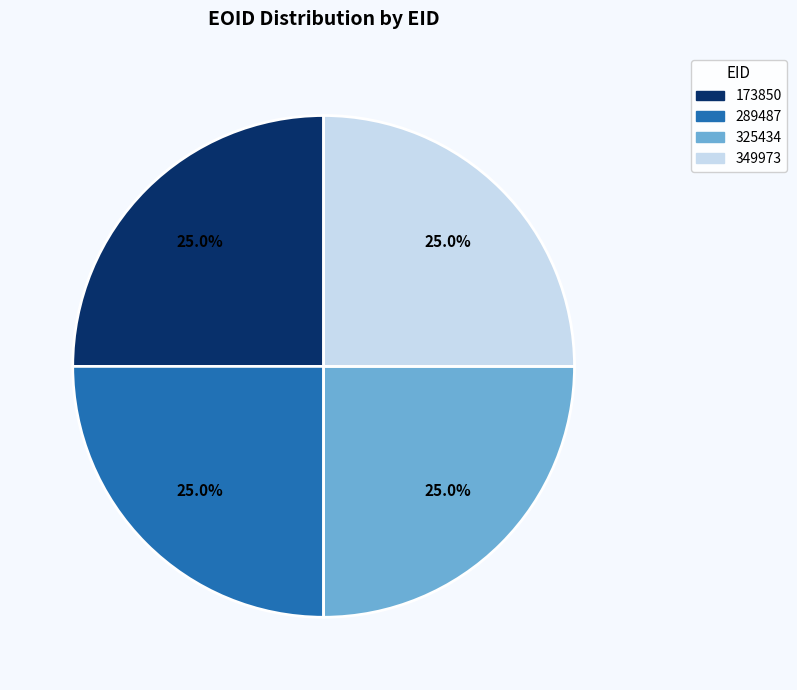

How many slices are in this pie chart?

4